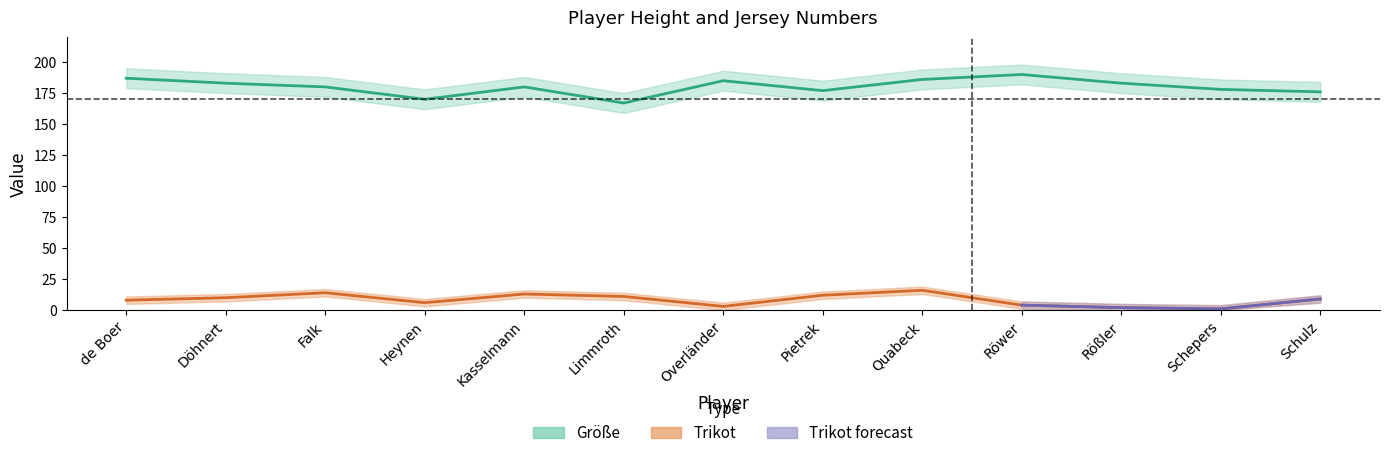

What is the difference between the maximum and minimum values in the Größe series?

23